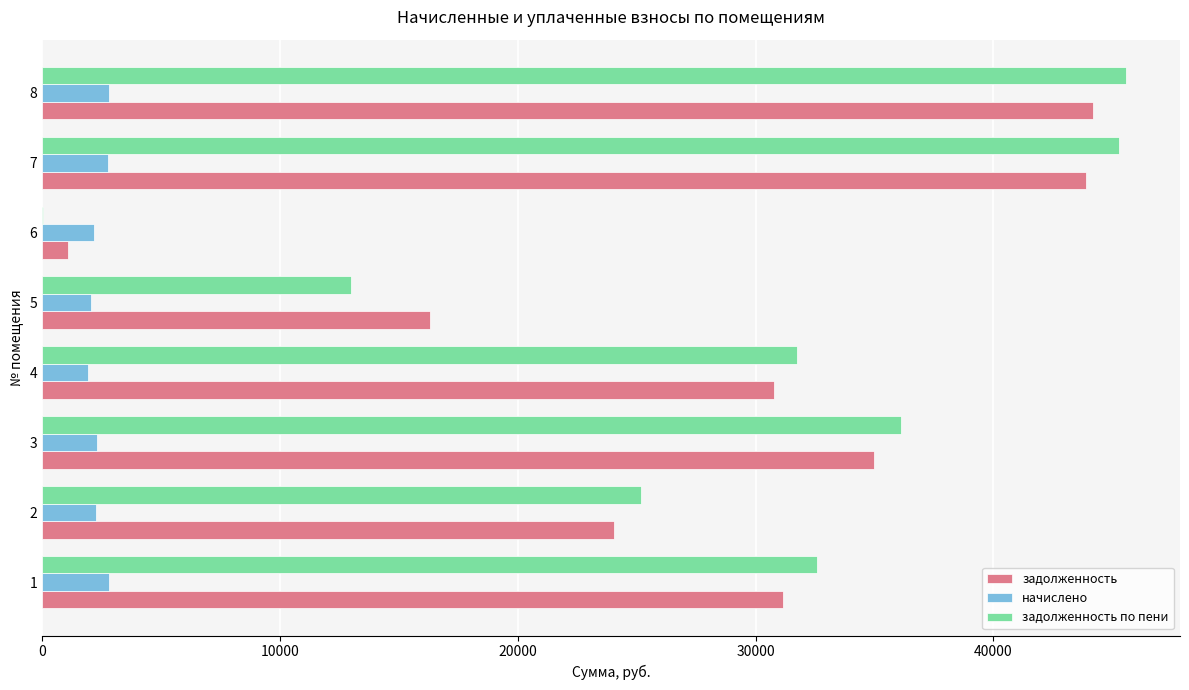

What are all the series names shown in the legend?

задолженность, начислено, задолженность по пени